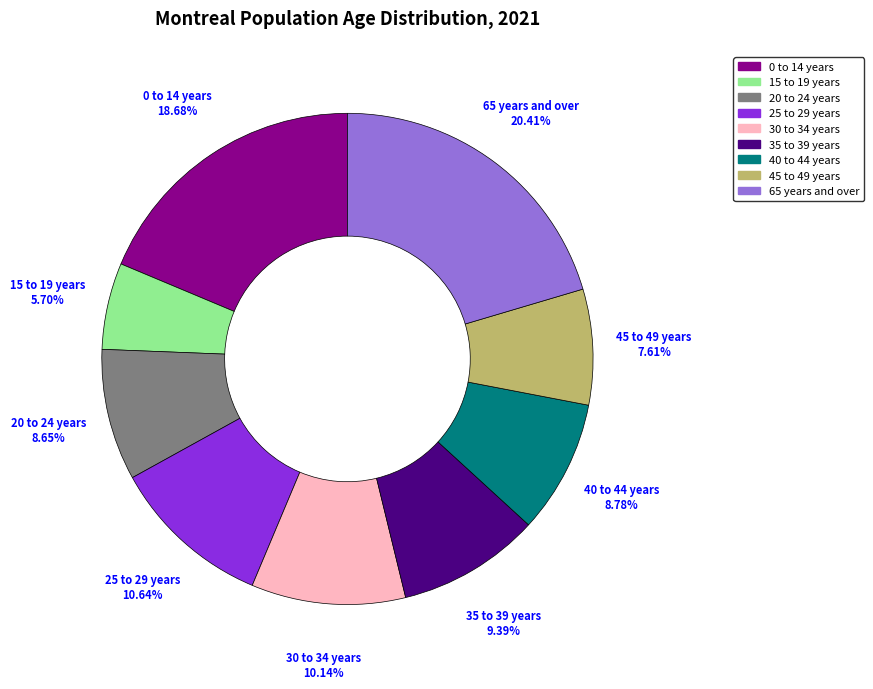

To the nearest percent, what is the combined percentage of 0 to 14 years and 45 to 49 years?

26%